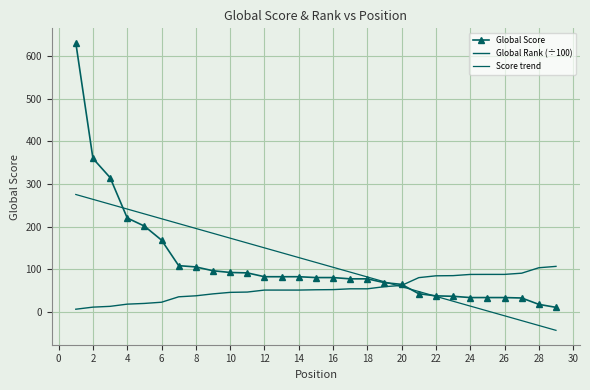

After their last crossing, which series has the higher values: Global Rank (÷100) or Global Score?

Global Rank (÷100)